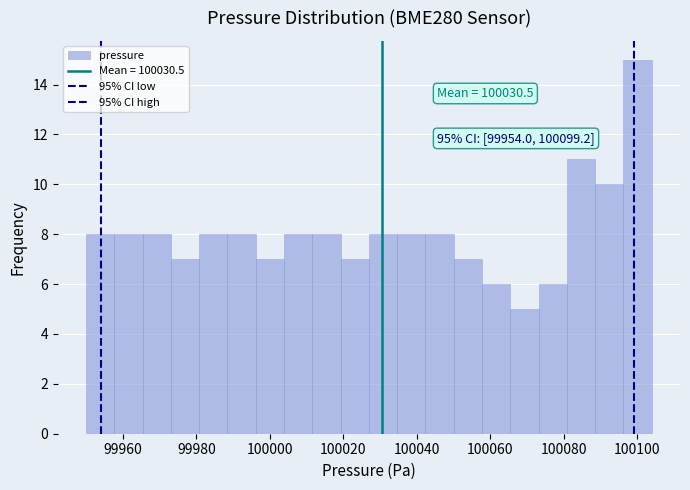

Around what value on the x-axis is the tallest bar? Give the approximate position of its centre, as read against the axis.

100100